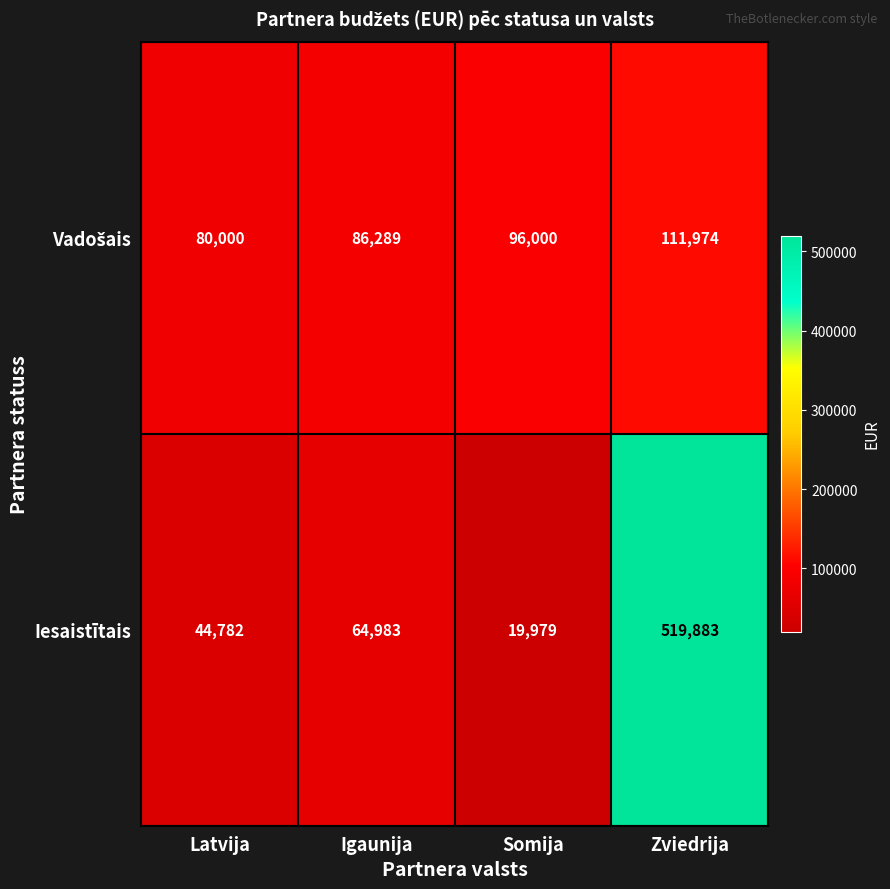

The value of Iesaistītais at Zviedrija is 519883. True or false?

True